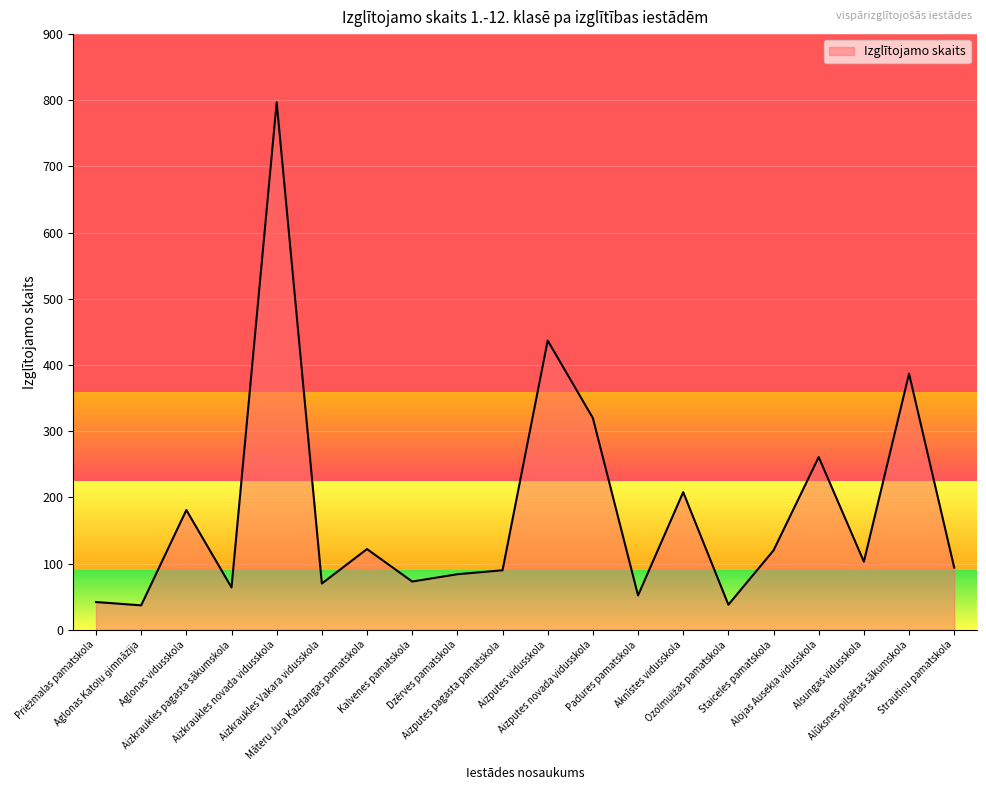

What is the maximum value shown in the chart?

797